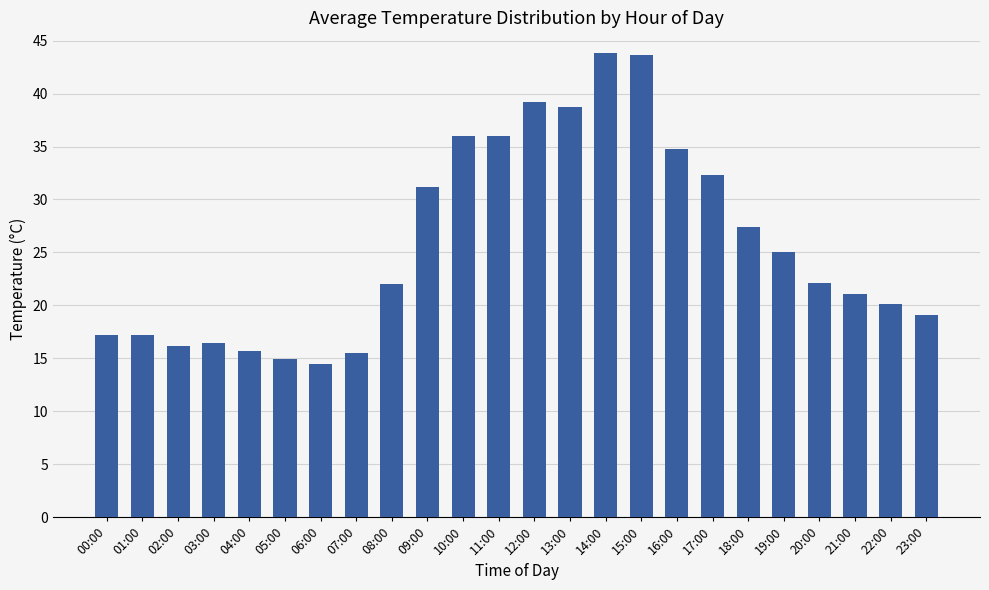

What is the difference between the maximum and minimum values?

29.4